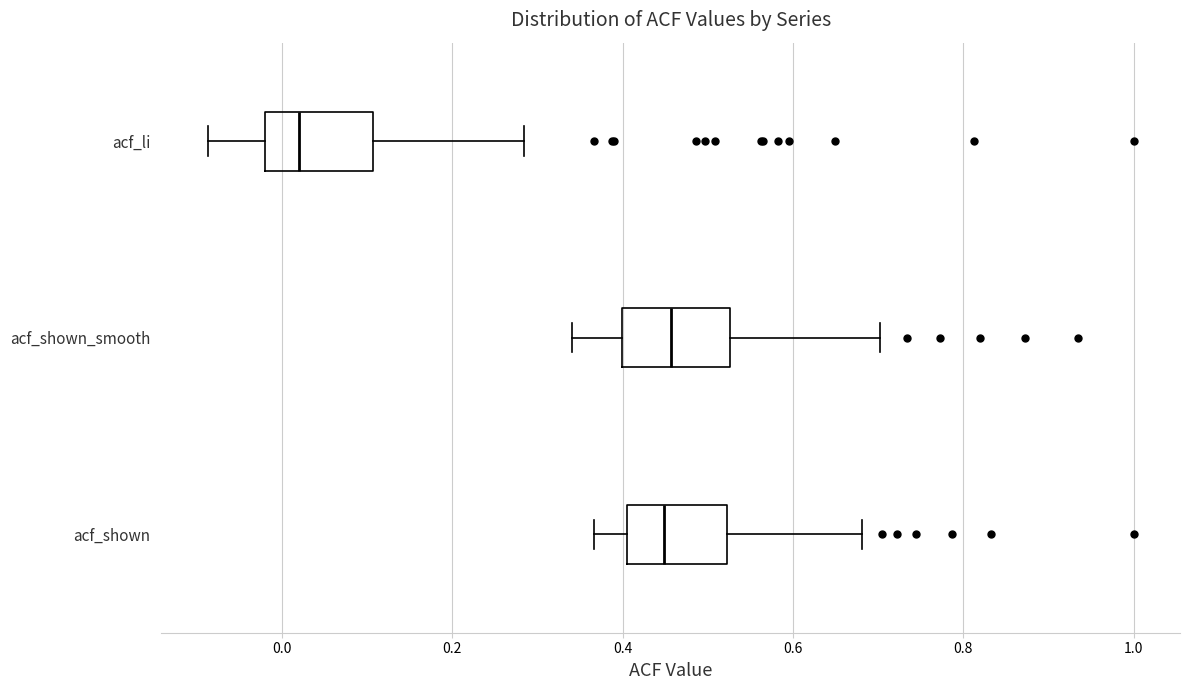

Reading bottom to top, read every box against the x-axis: the position of its median line, the range the box covers, and the ends of its whiskers. The values are not printed on the chart, so give them approximately, as read against the axis.

acf_shown: median 0.44, box 0.40 to 0.52, whiskers 0.36 to 0.68
acf_shown_smooth: median 0.46, box 0.40 to 0.52, whiskers 0.34 to 0.70
acf_li: median 0.02, box -0.02 to 0.10, whiskers -0.08 to 0.28